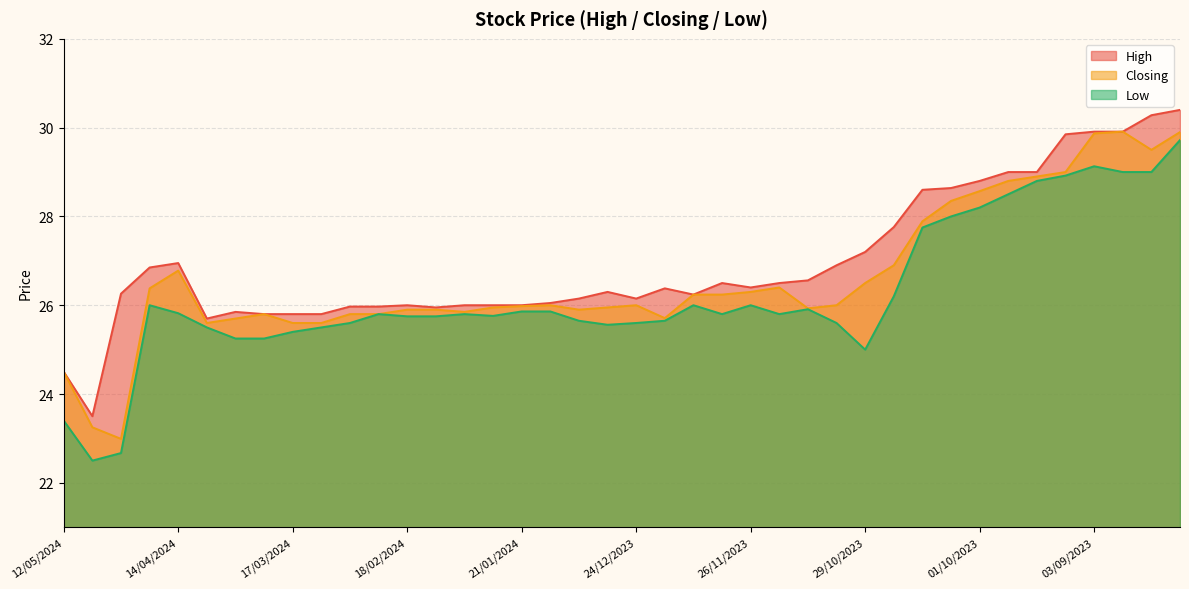

At which category does the chart reach its peak across all series?

13/08/2023